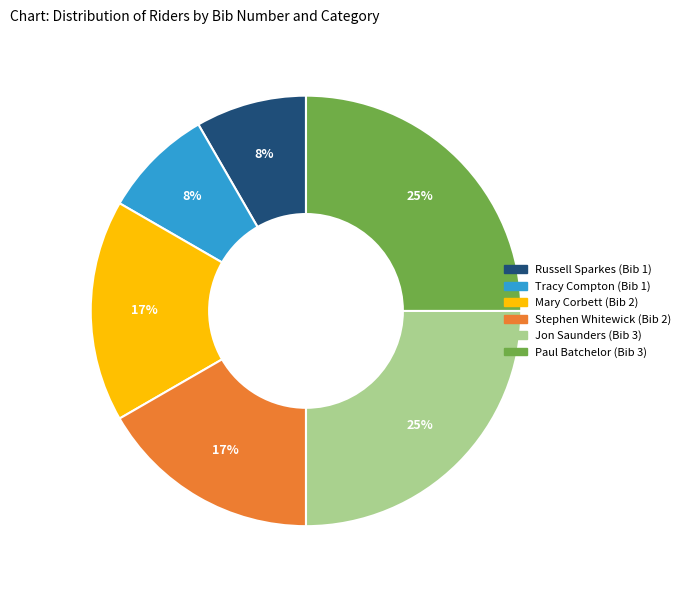

To the nearest percent, what is the combined percentage of Russell Sparkes (Bib 1) and Paul Batchelor (Bib 3)?

33%